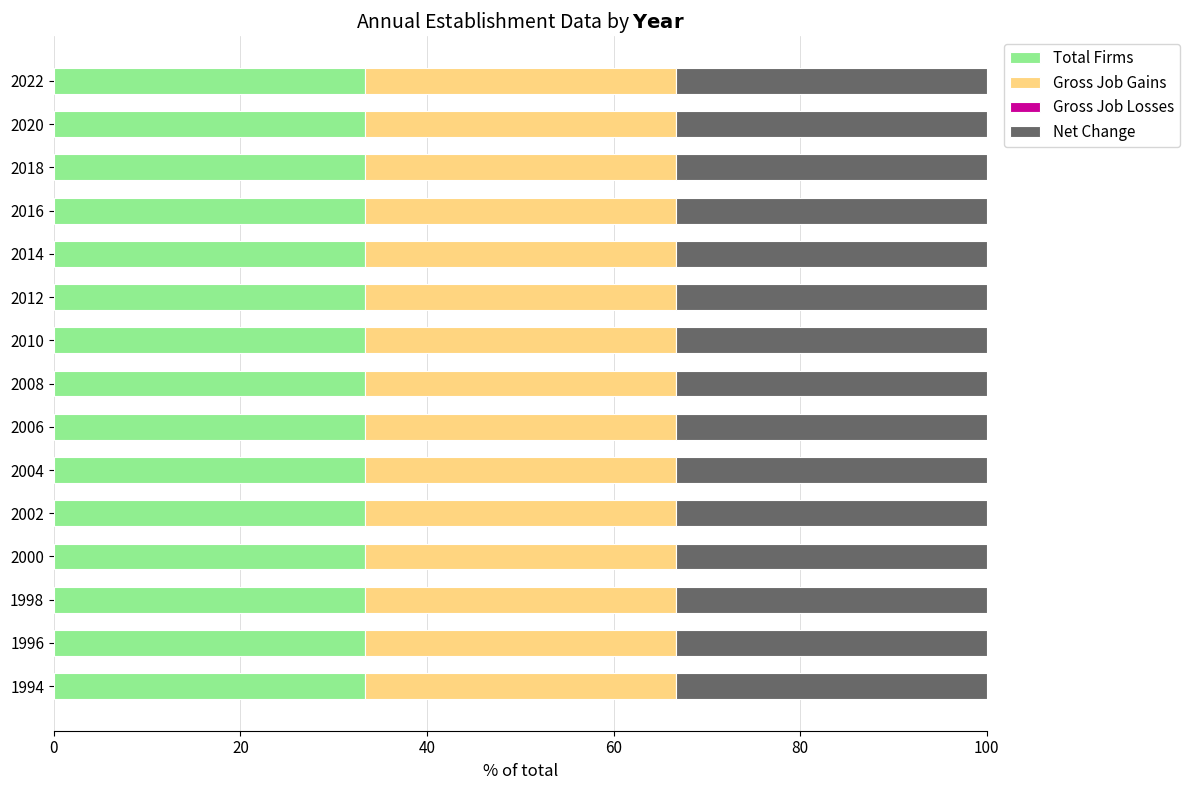

What is the value of the Net Change bar at the 5th from the left?

200